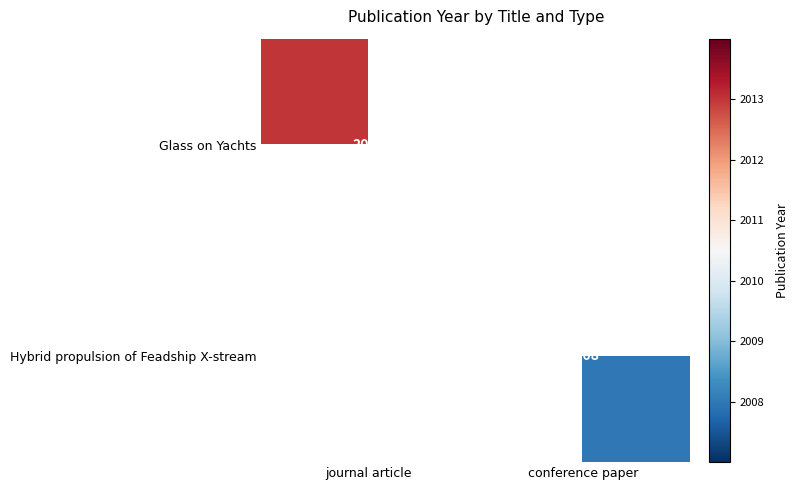

The Hybrid propulsion of Feadship X-stream series shows 2008 at conference paper. True or false?

True